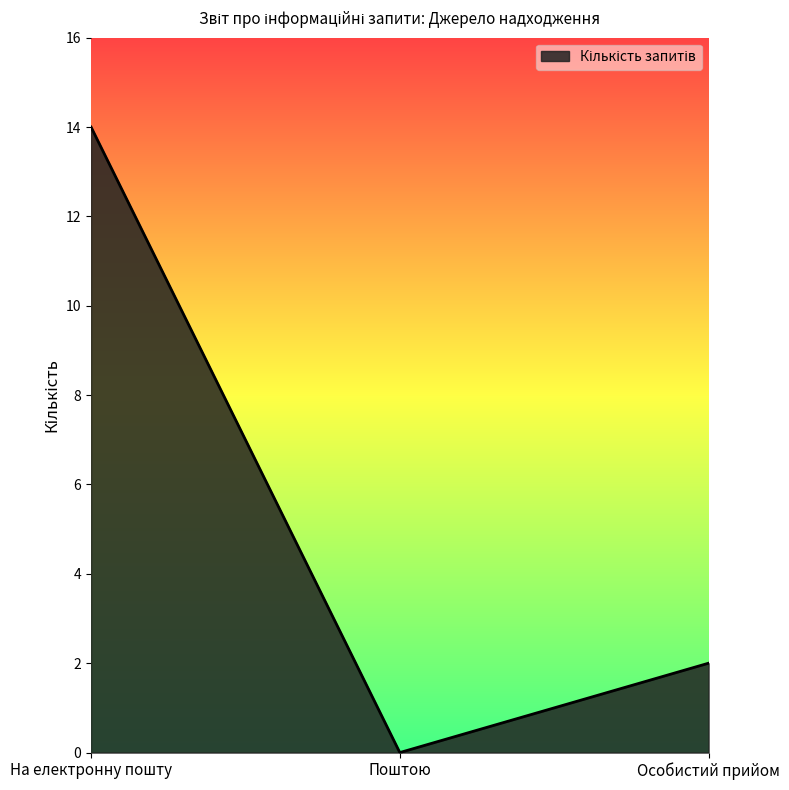

List the labels in order of value, smallest first.

Поштою, Особистий прийом, На електронну пошту